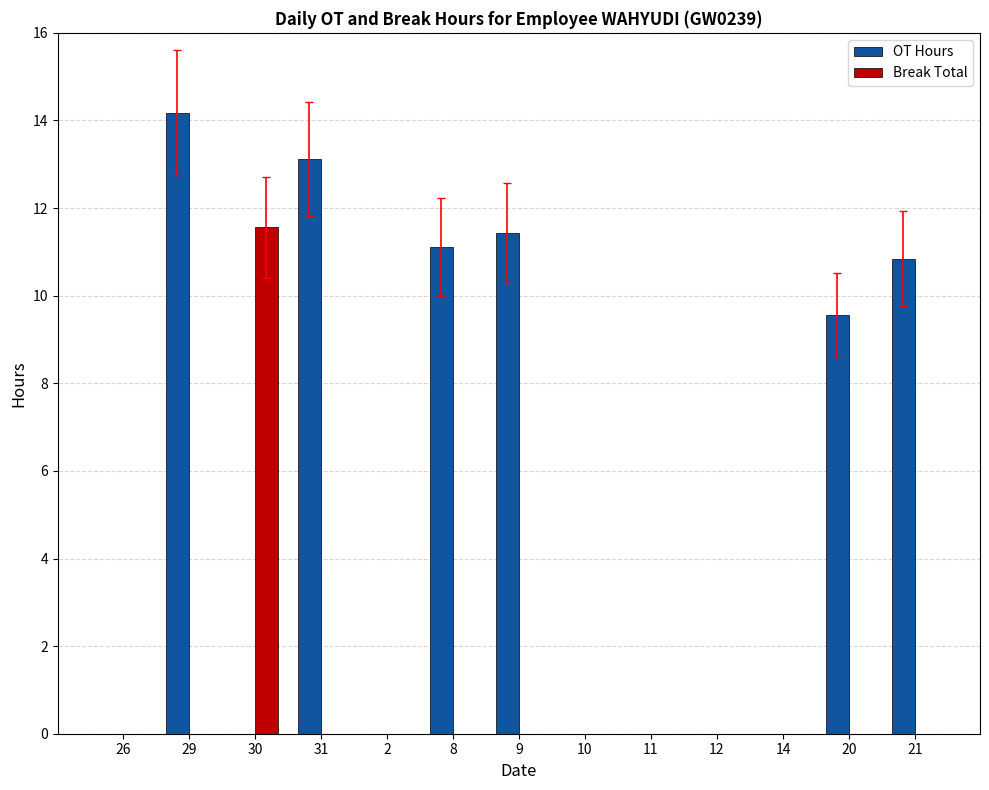

What is the sum of the OT Hours values at 10 and 9?

11.4